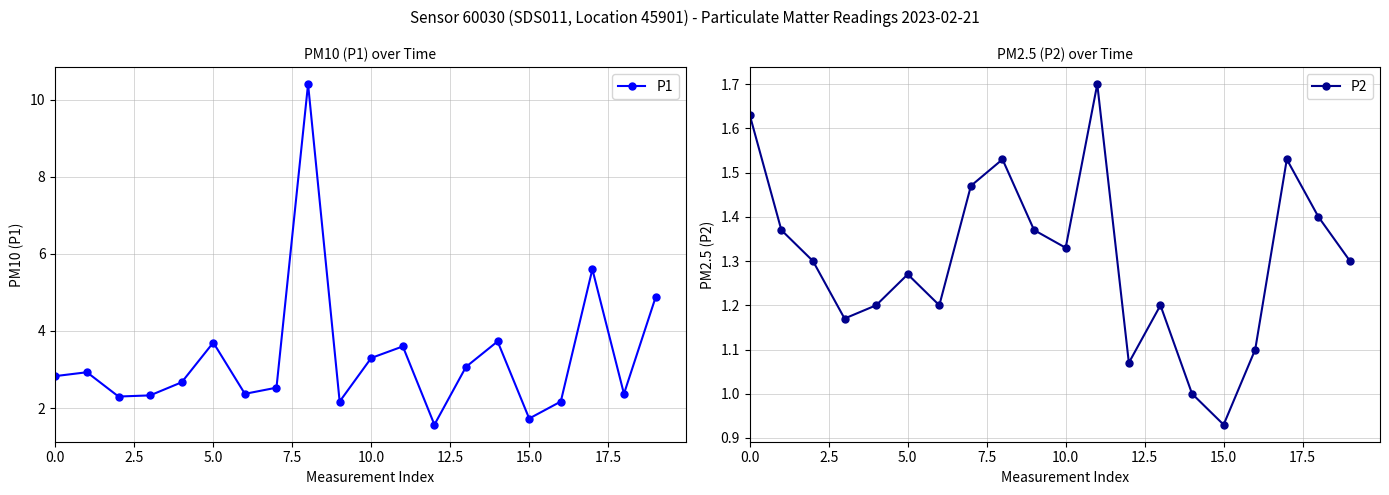

What is the average value of the P1 series?

3.3